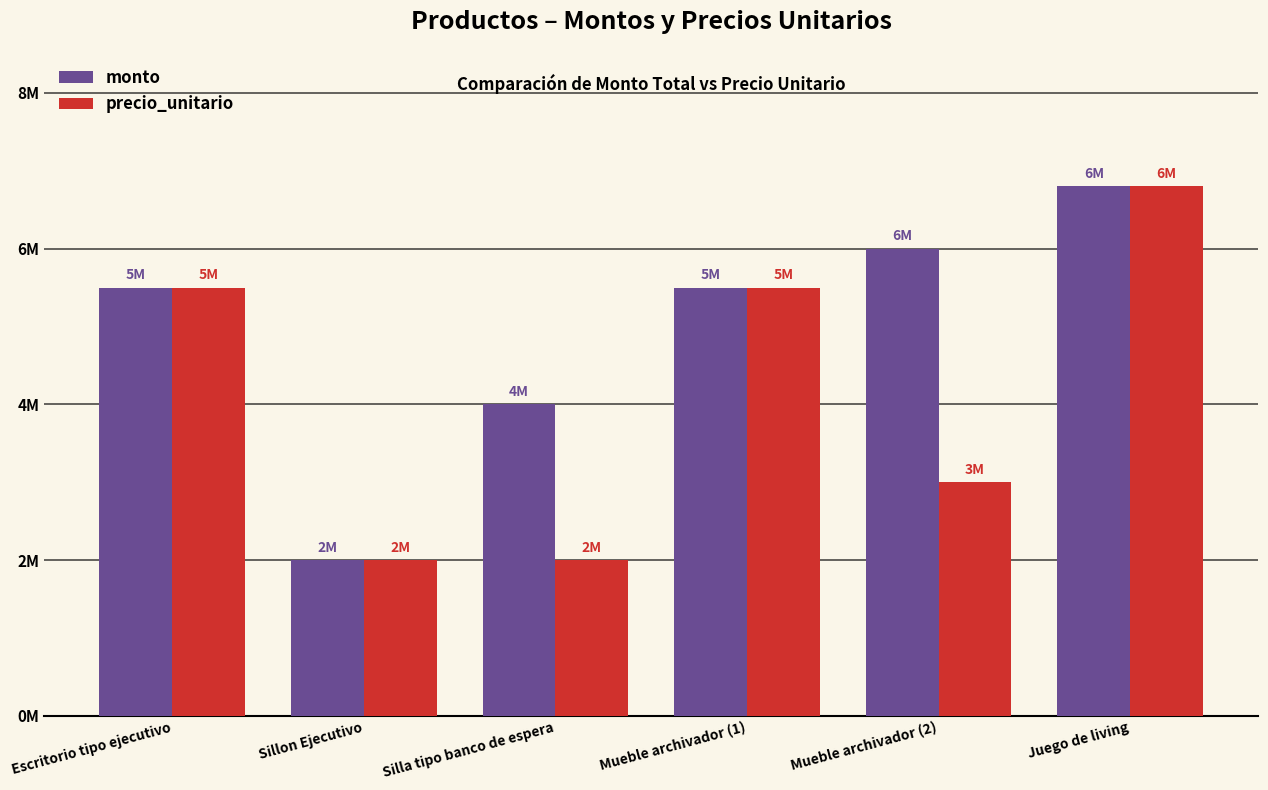

What is the difference between the second highest and second lowest values in the monto series?

2000000